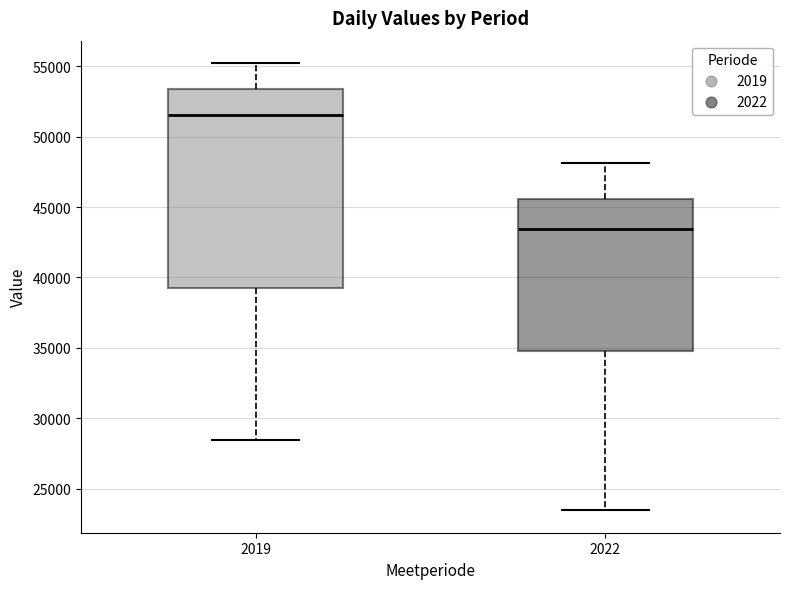

Which box has the highest median line?

2019